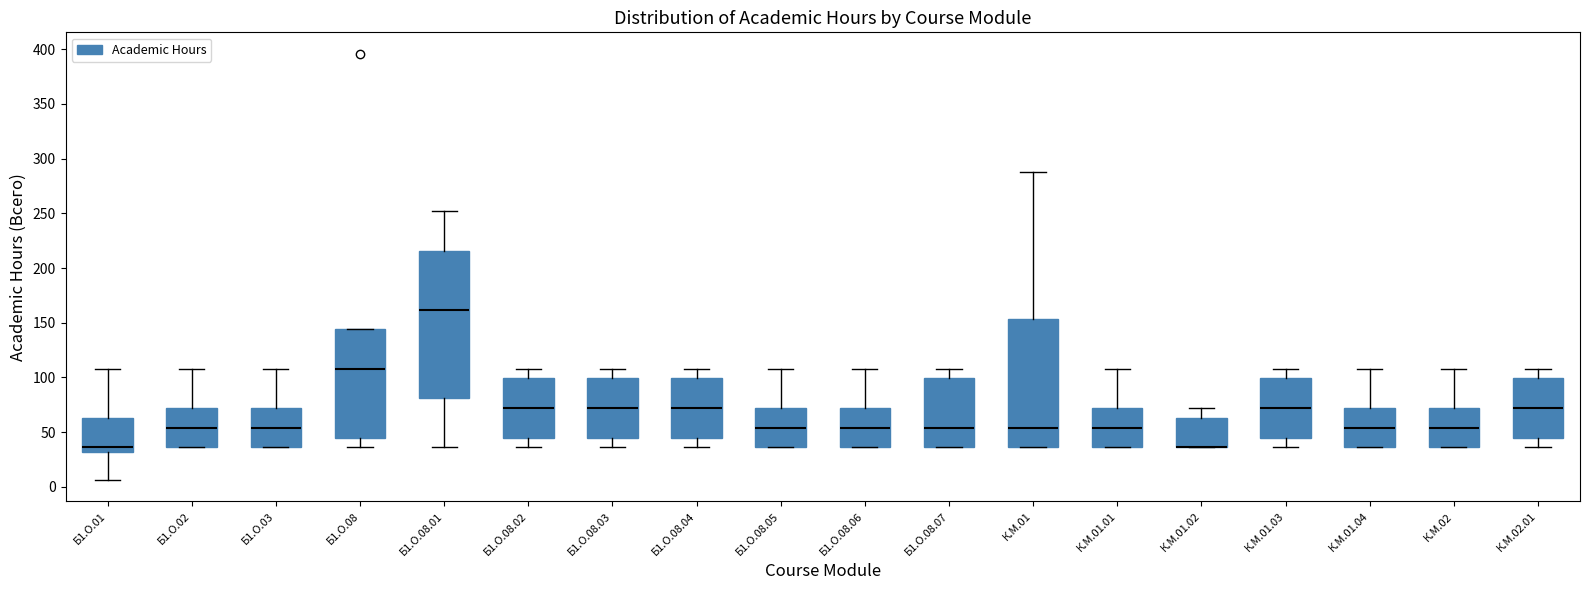

Comparing the boxes themselves (not the whiskers), which one is the tallest?

Б1.О.08.01